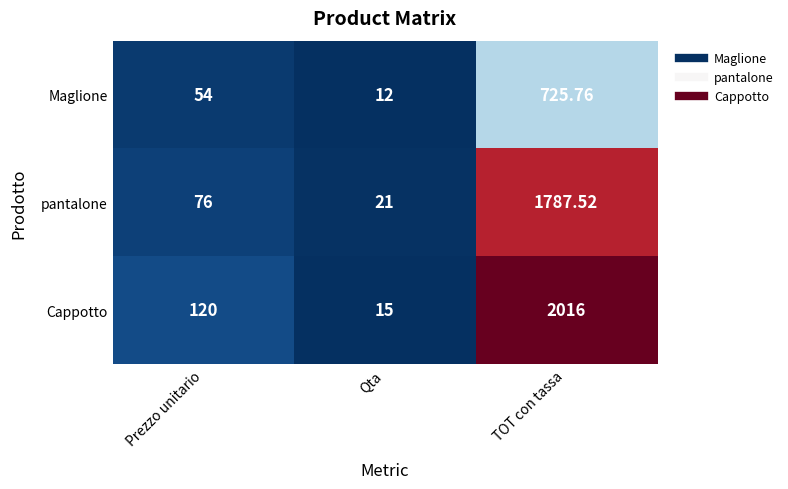

Rank the series by their maximum value, from lowest to highest.

Maglione, pantalone, Cappotto